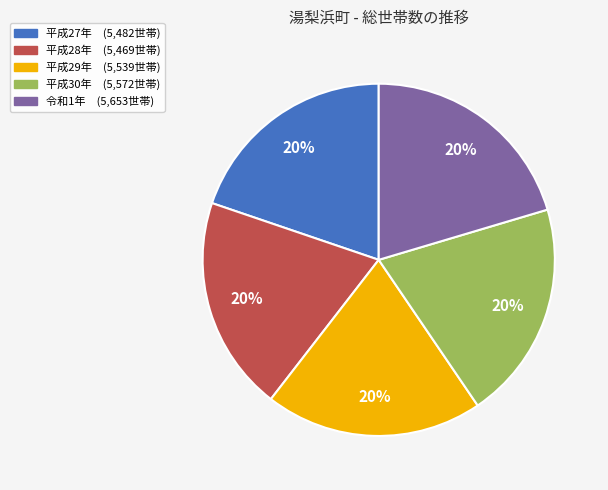

Does 平成29年 account for over 50% of the chart?

No